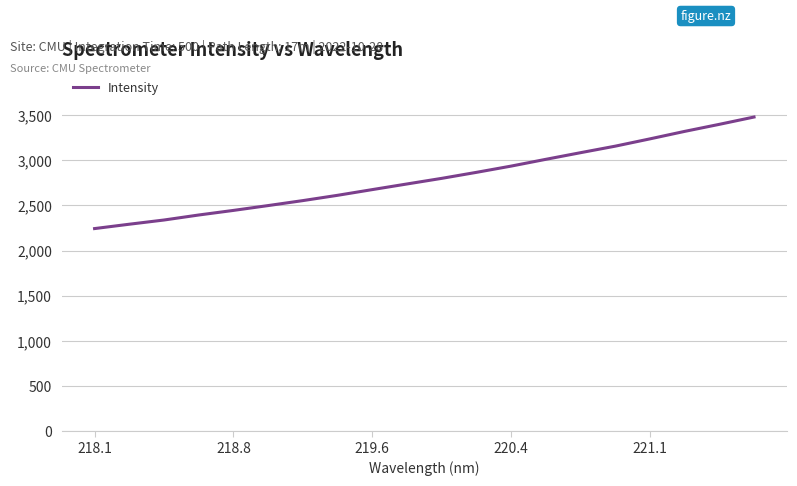

What is the difference between the maximum and minimum values?

1234.2